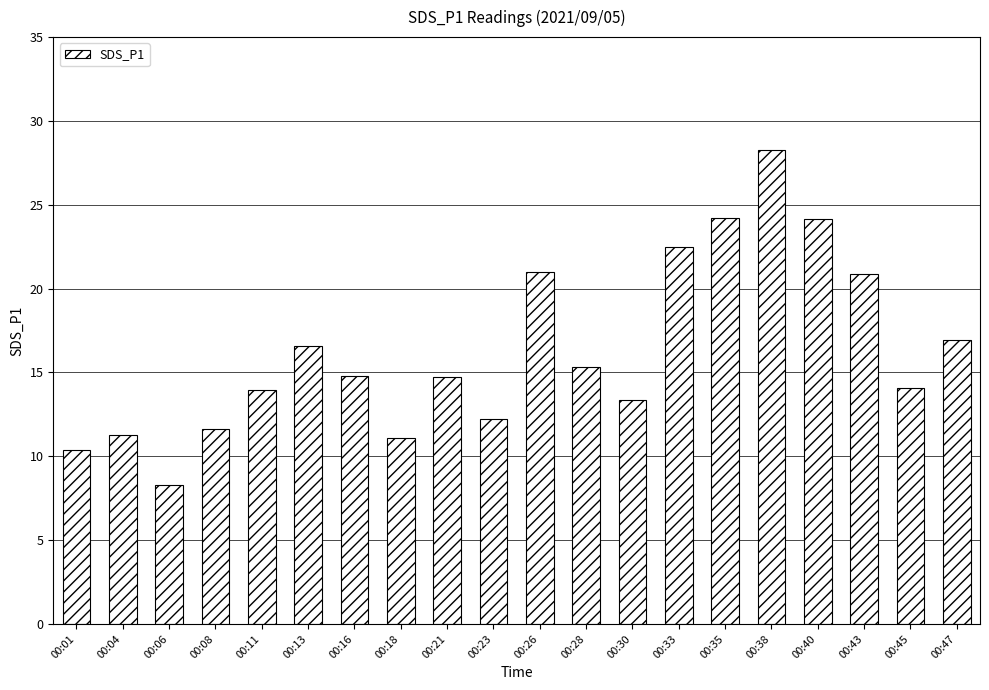

How many distinct data groups are displayed?

1